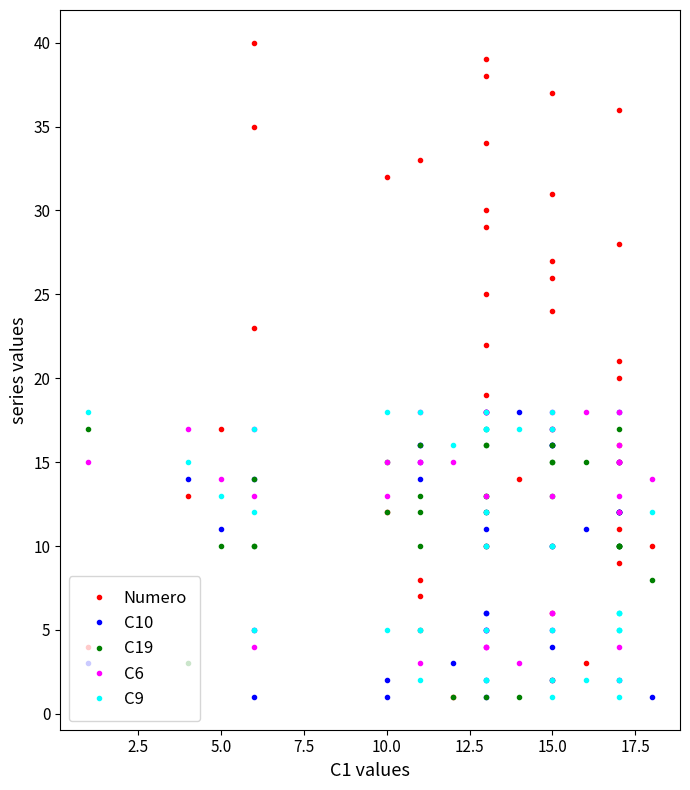

Is this an area chart (filled region under the line)?

No